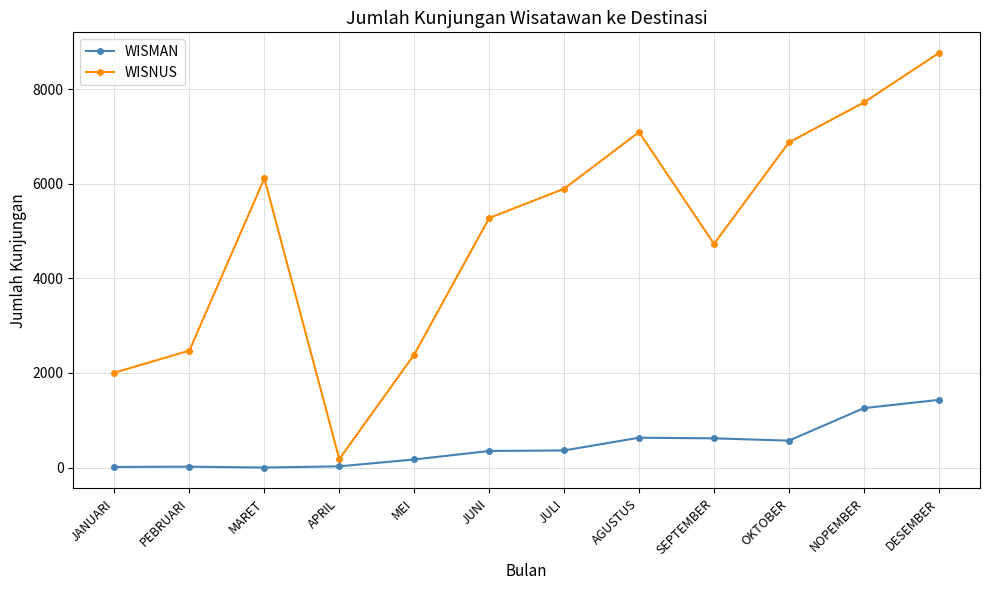

What value does the WISMAN series have at JULI, to the nearest 100?

400